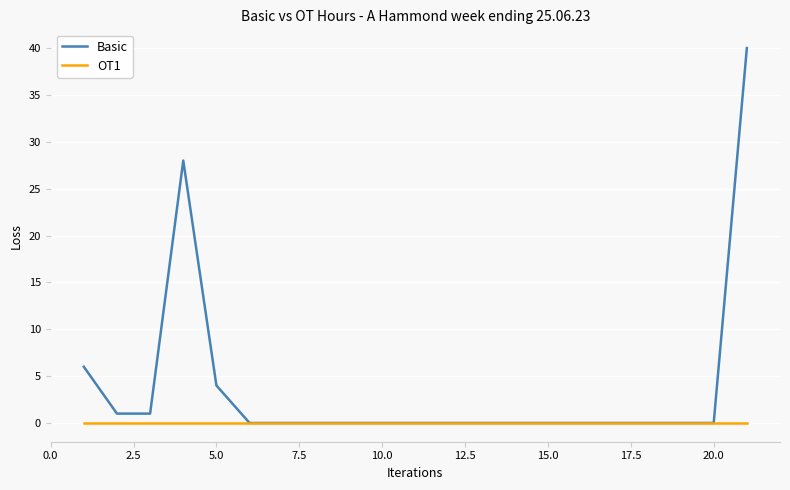

Which series has the widest spread of values?

Basic